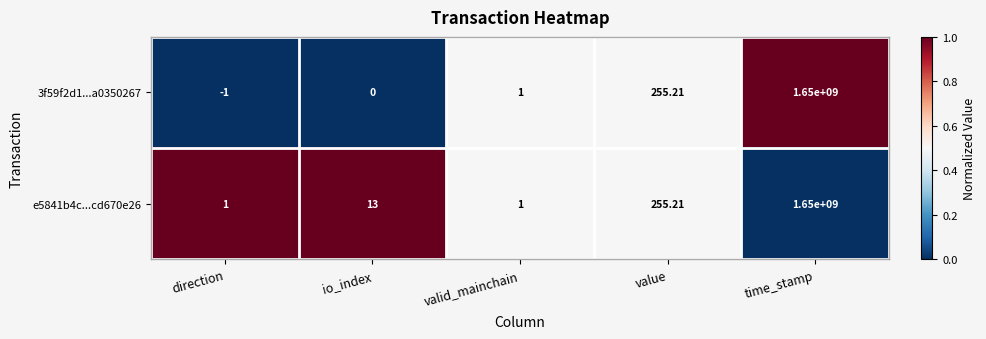

At which category is the sum across all series the highest?

time_stamp